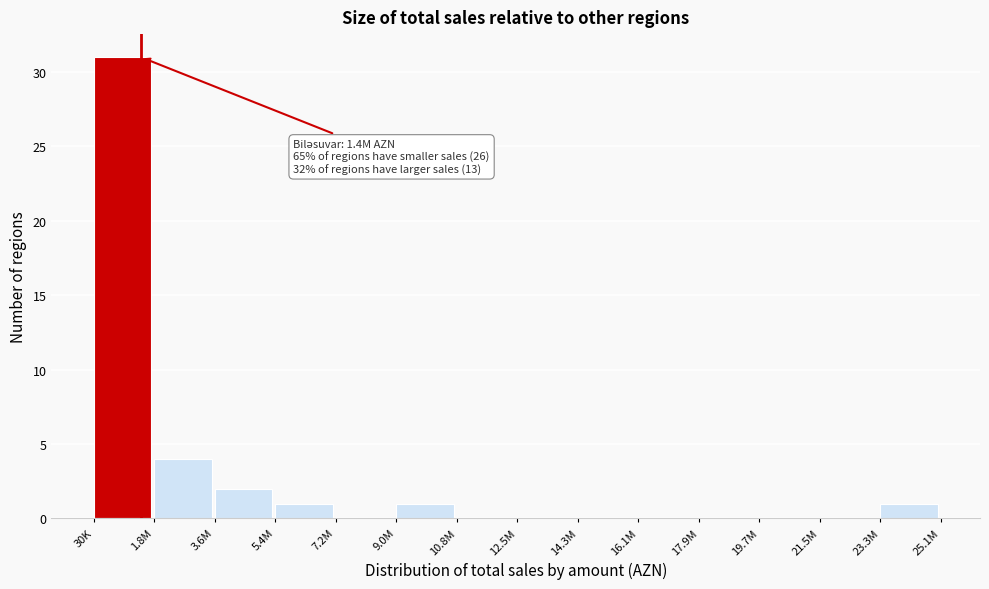

Reading left to right, transcribe all the data shown in this chart.

30K=31	1.8M=4	3.6M=2	5.4M=1	7.2M=0	9.0M=1	10.8M=0	12.5M=0	14.3M=0	16.1M=0	17.9M=0	19.7M=0	21.5M=0	23.3M=1